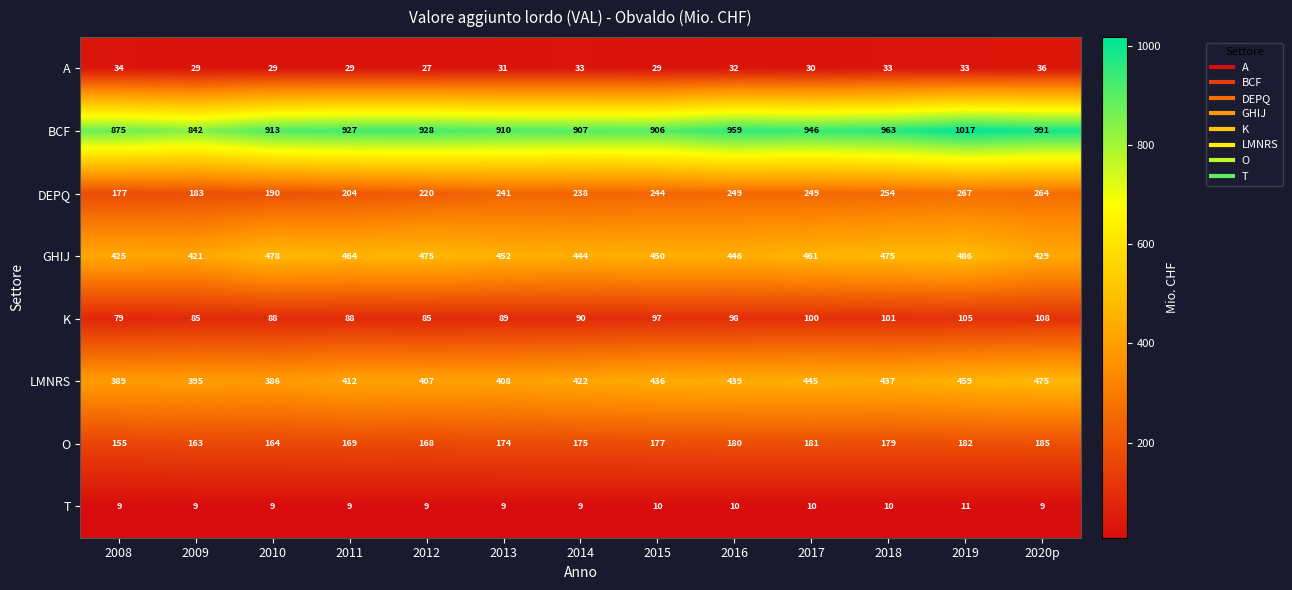

Read the BCF value at 2008, to the nearest 5.

875